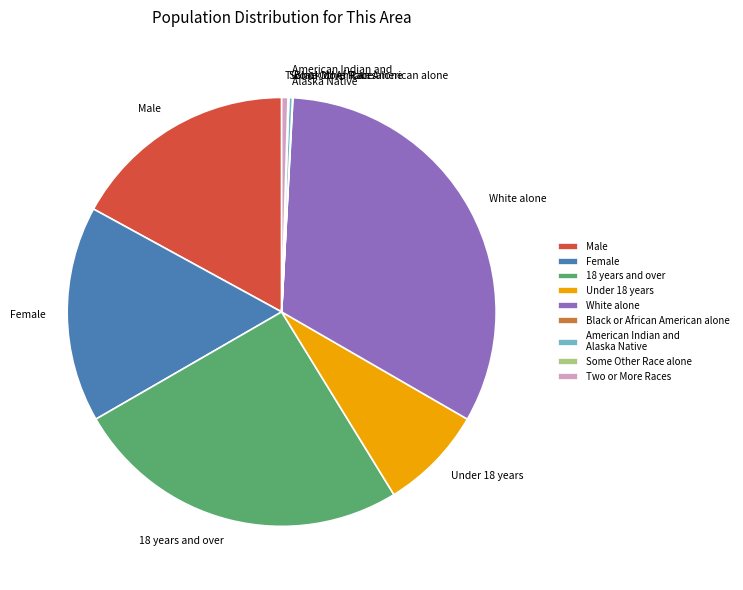

Approximately how many times larger is the value at 18 years and over compared to White alone?

0.8